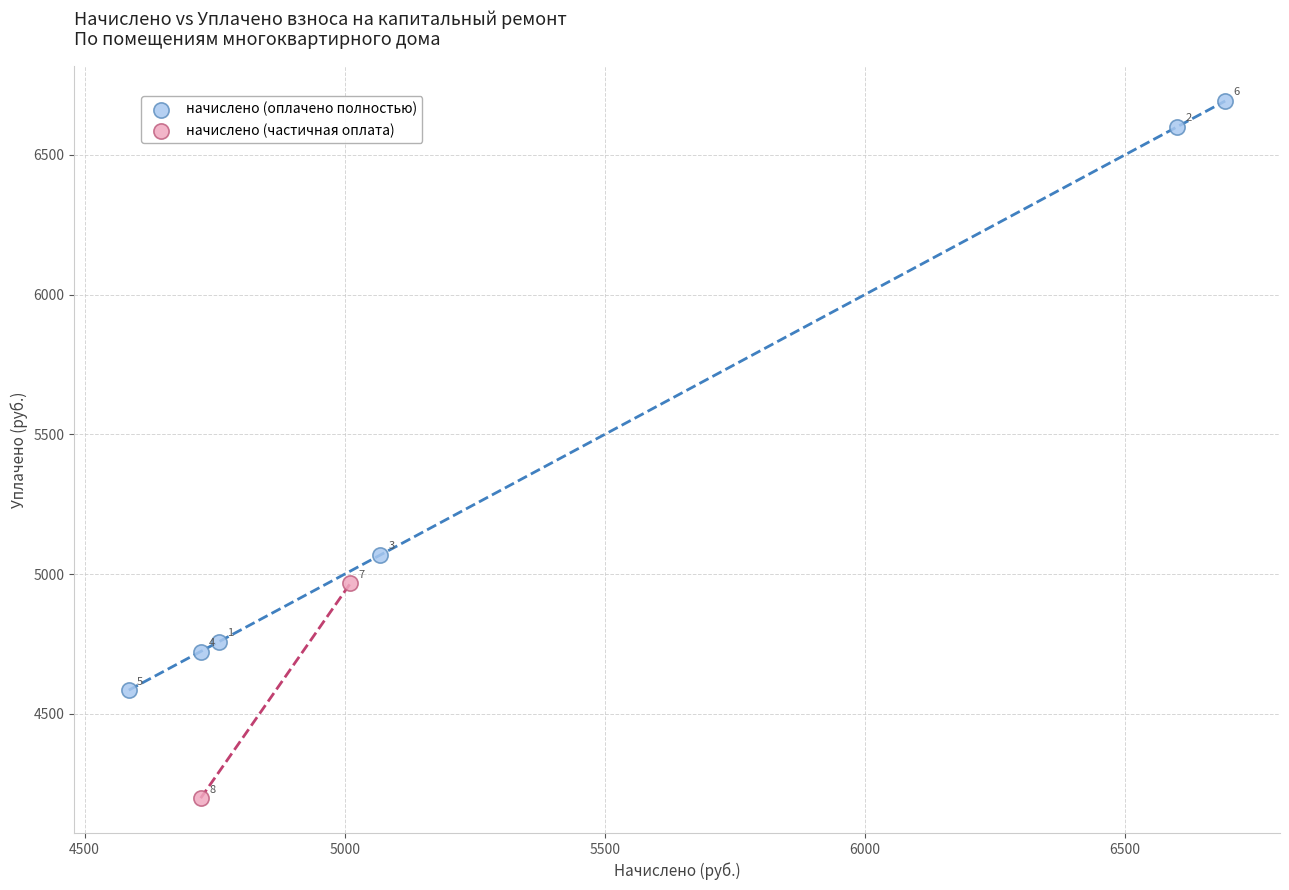

What are all the series names shown in the legend?

начислено (оплачено полностью), начислено (частичная оплата)